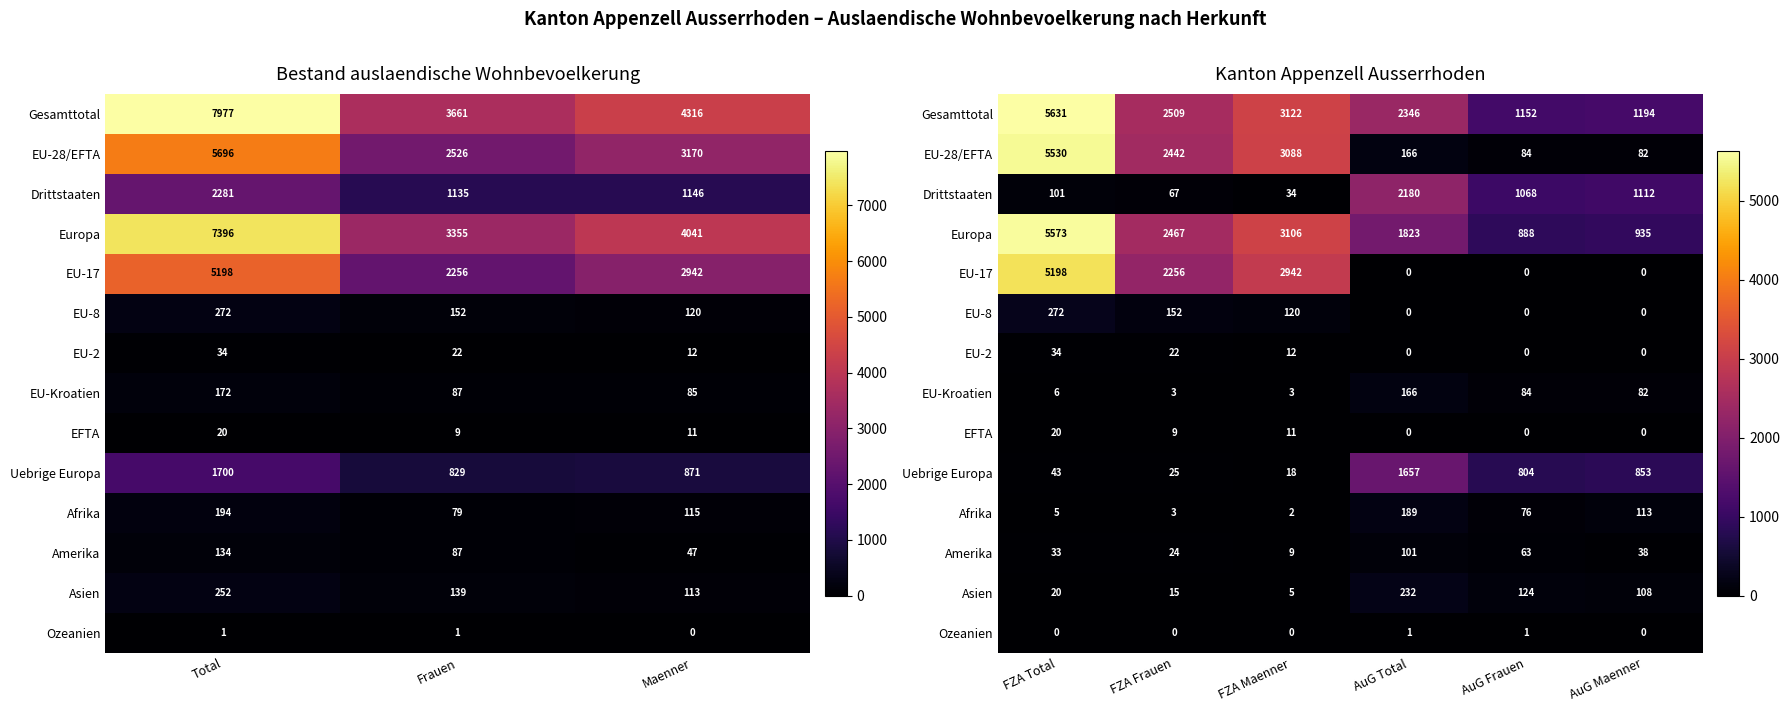

At which category is the sum across all series the highest?

FZA Total